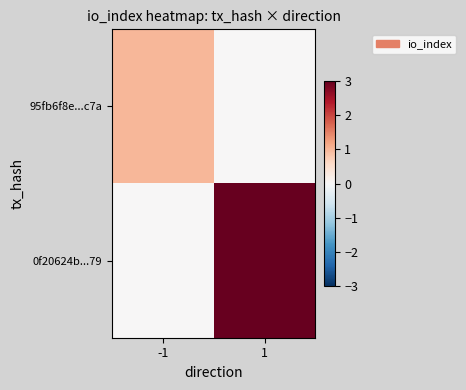

List the series in order of their overall mean, lowest first.

95fb6f8e...c7a, 0f20624b...79